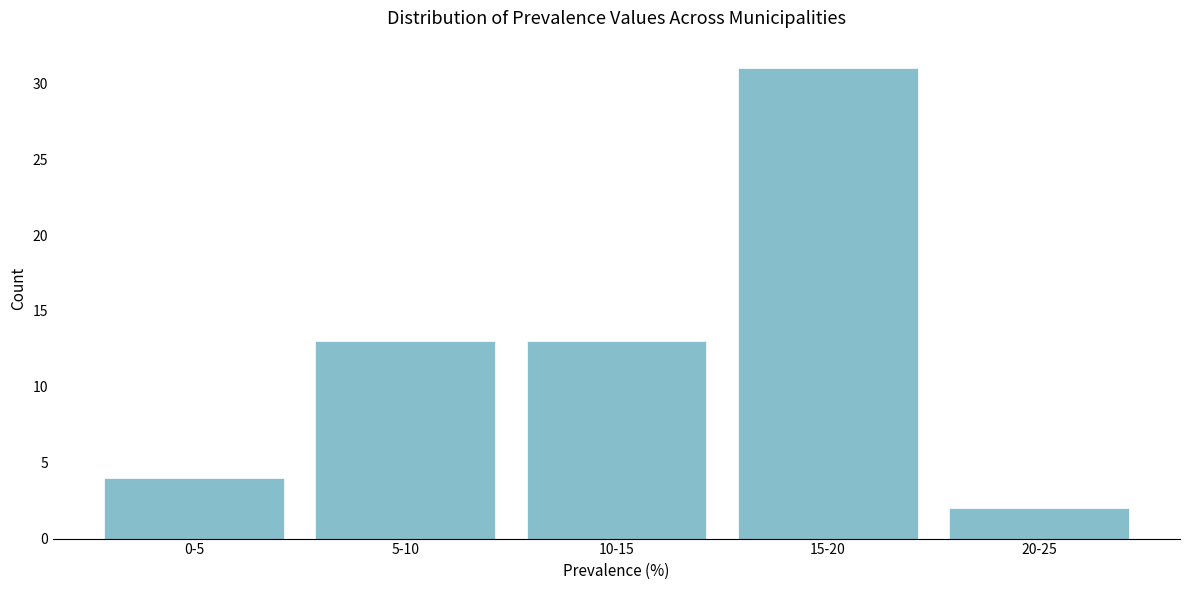

Reading right to left, transcribe all the data shown in this chart.

2	31	13	13	4